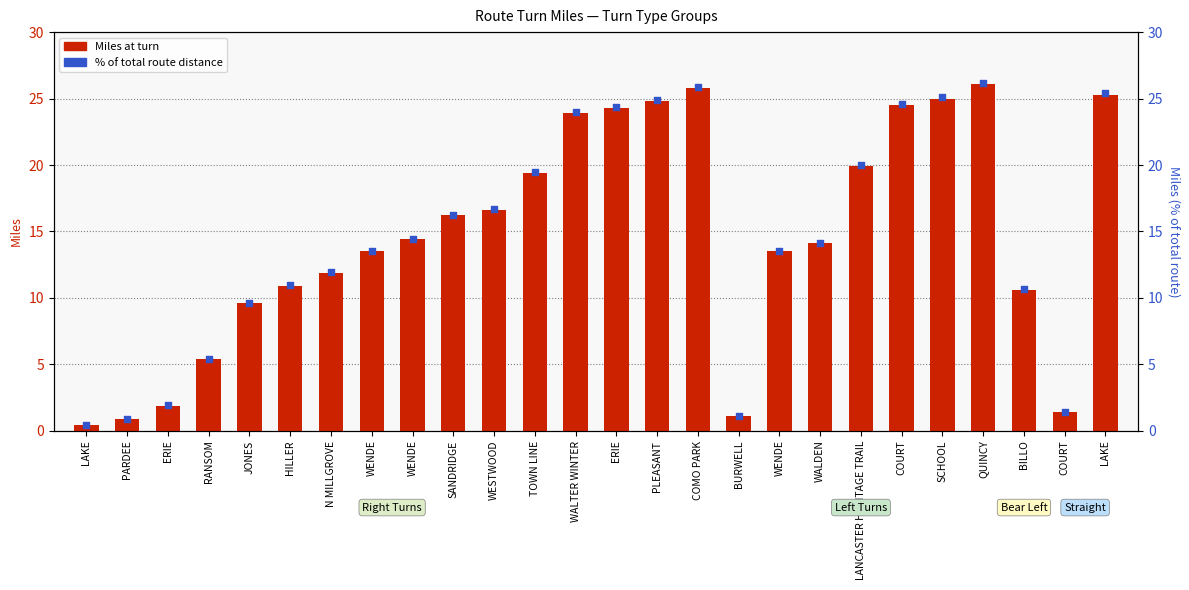

Which series has the largest Y range (max minus min)?

% of total route